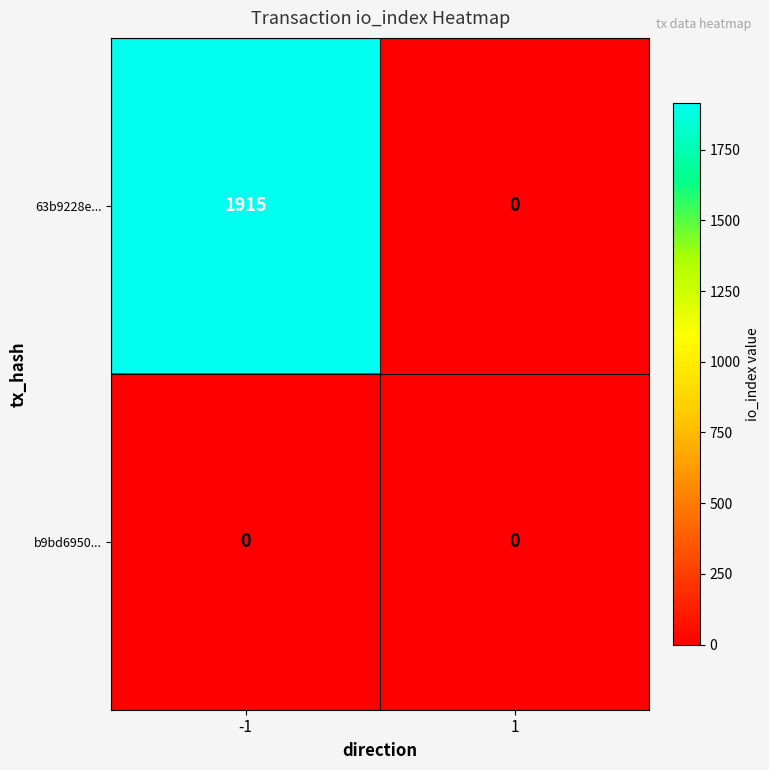

True or false: 63b9228e... has a value of 0 at 1.

True